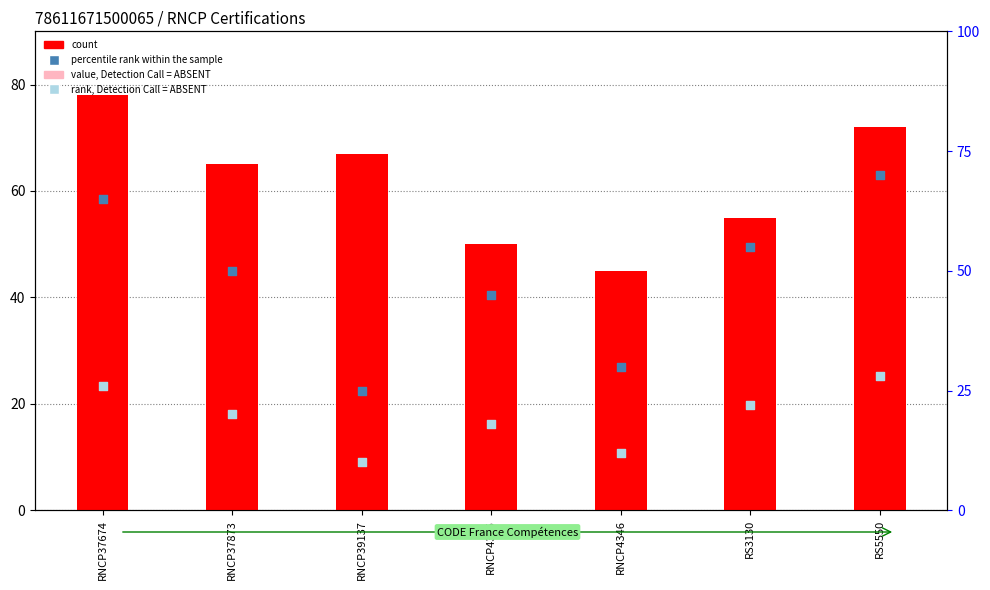

At which category is the sum across all series the highest?

RNCP37674